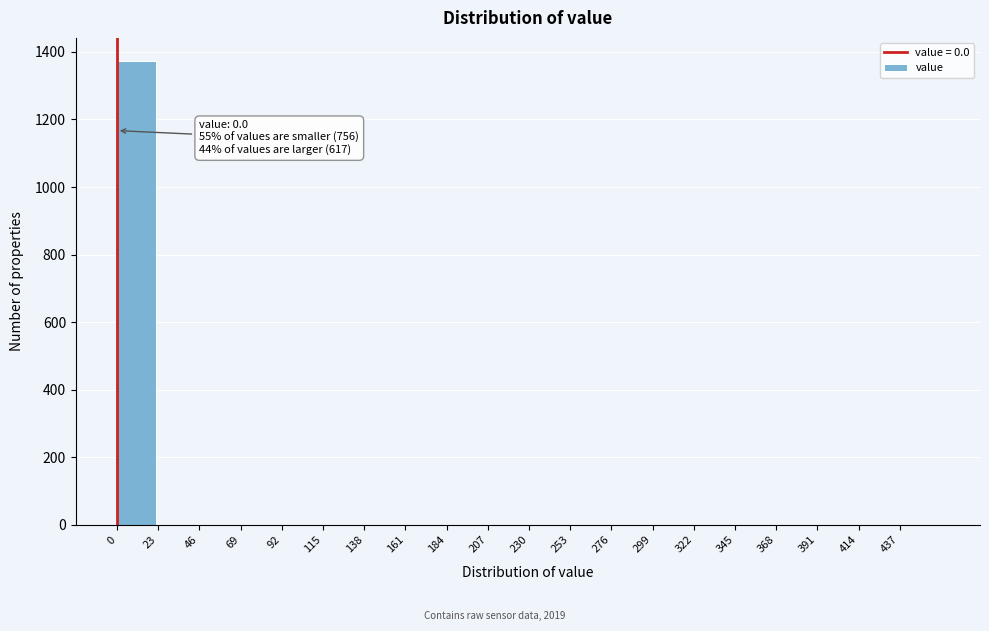

Reading left to right, transcribe all the data shown in this chart.

0=1373	23=0	46=0	69=0	92=0	115=0	138=0	161=0	184=0	207=0	230=0	253=0	276=0	299=0	322=0	345=0	368=0	391=0	414=0	437=0